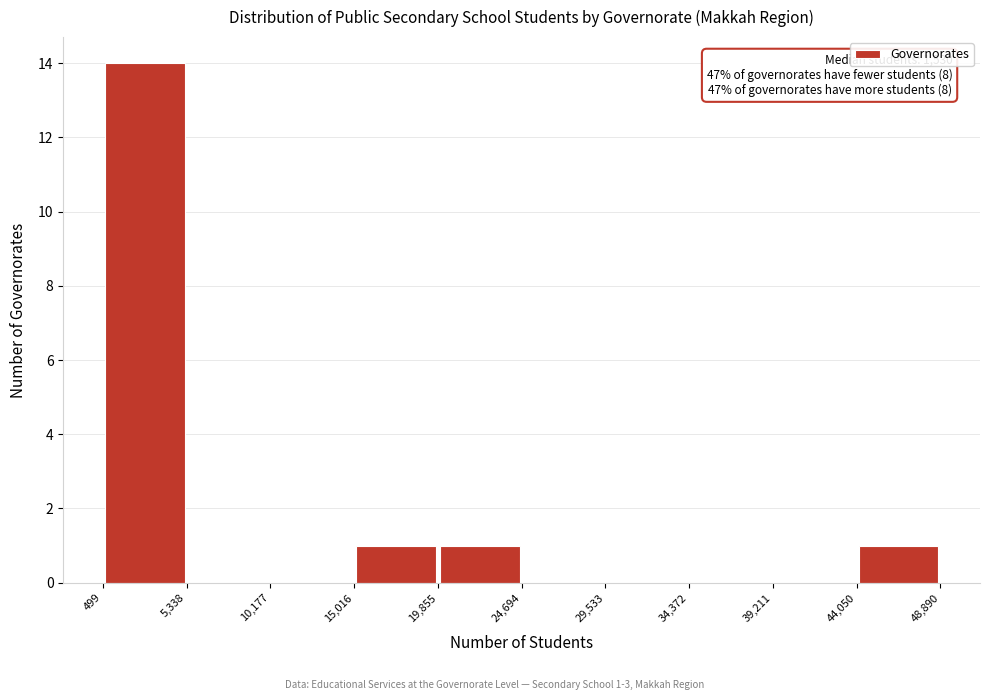

Which range on the x-axis has the tallest bar?

499 to 5,338